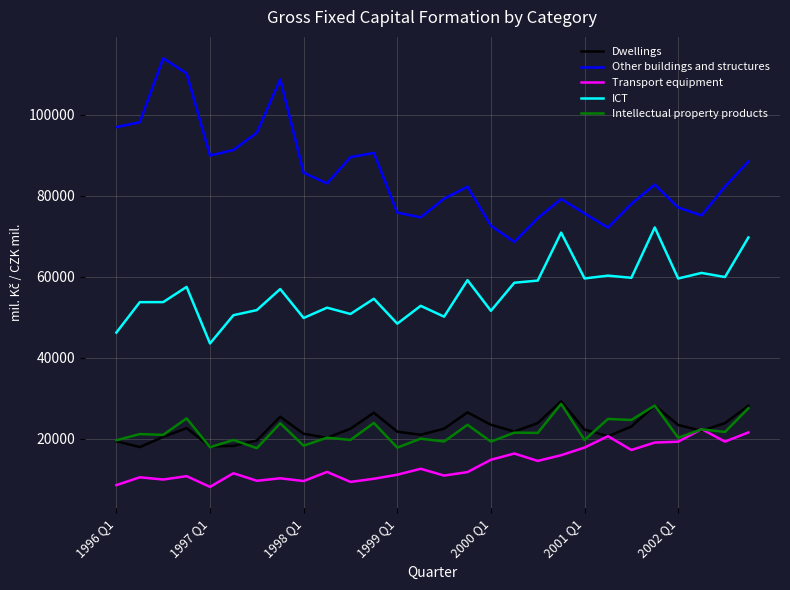

True or false: ICT and Other buildings and structures intersect in this chart.

False